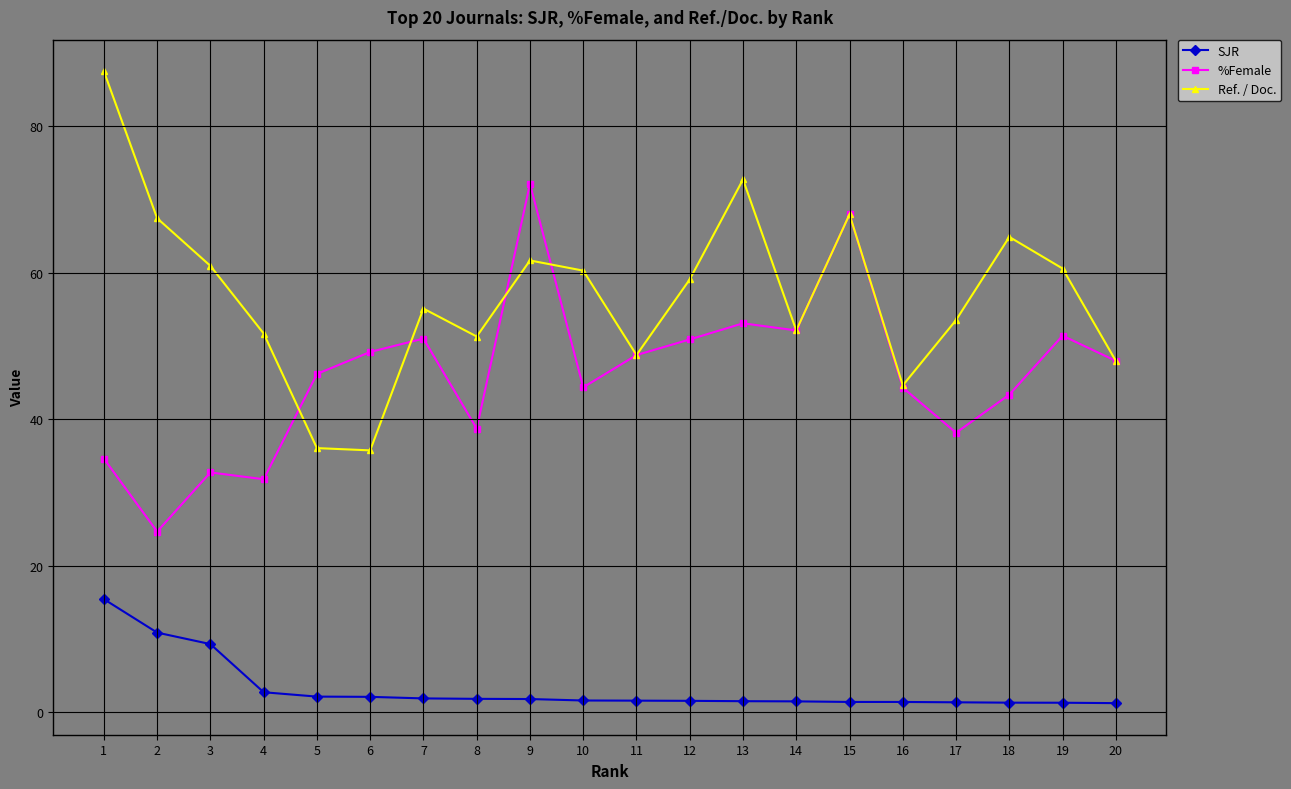

Which series has the largest total across all categories?

Ref. / Doc.